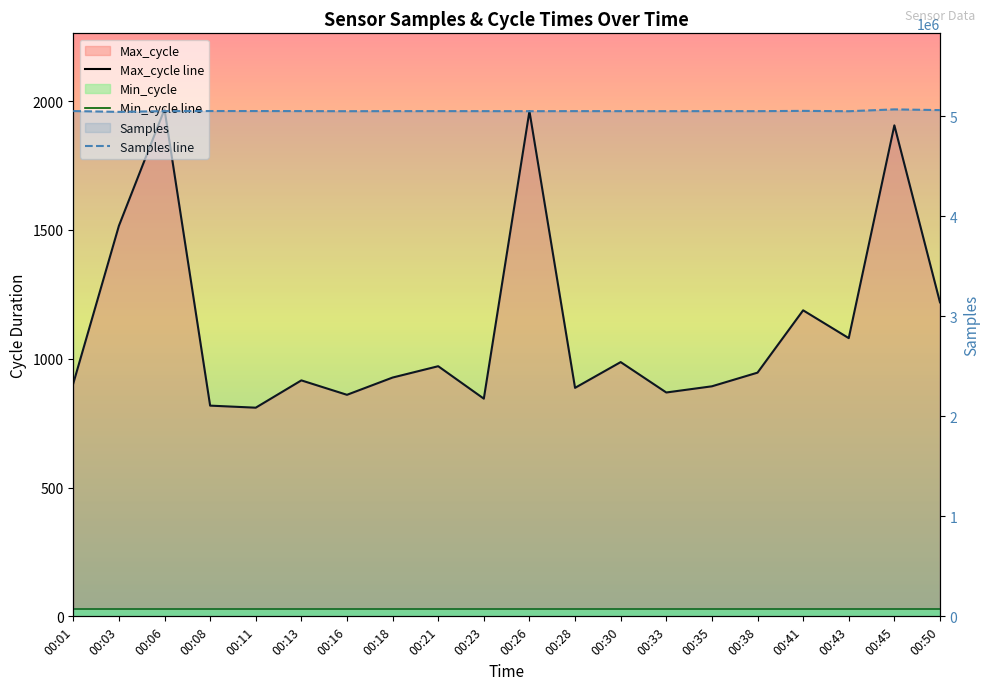

How many lines are shown in the chart?

3